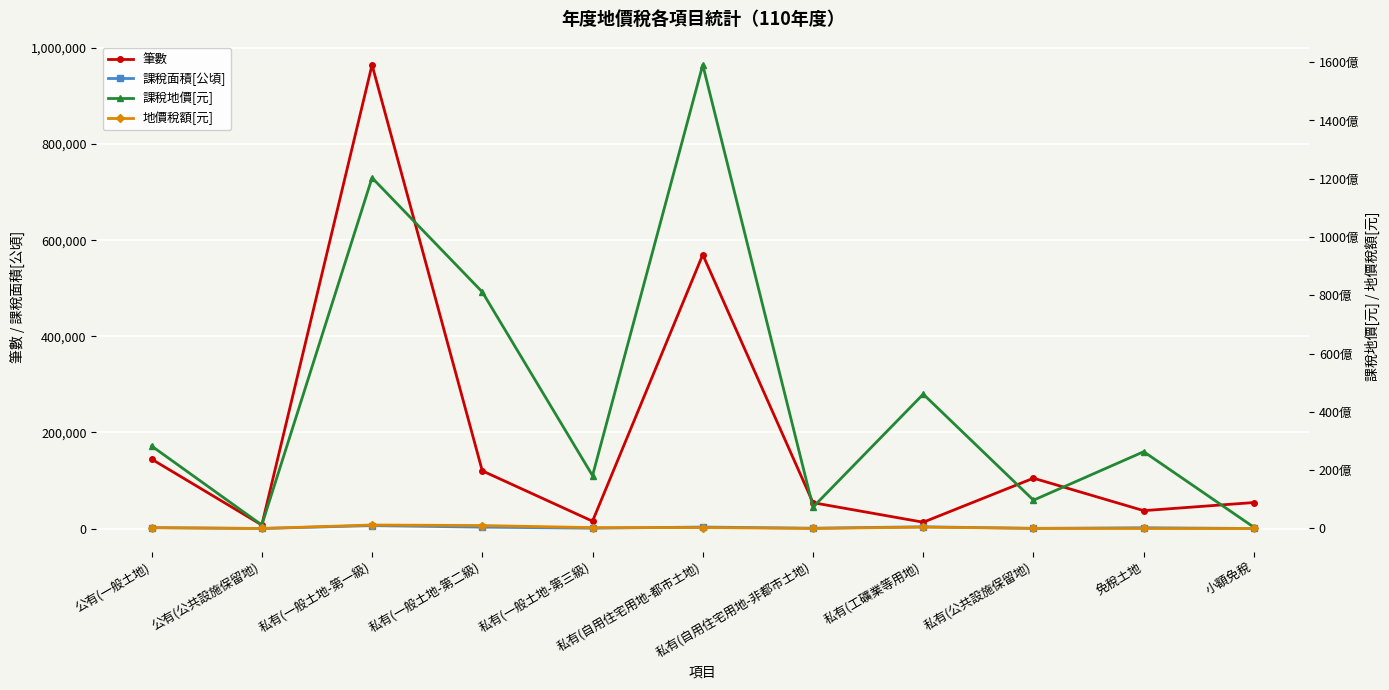

What is the value of the 筆數 point at the 2nd from the left?

7234.0